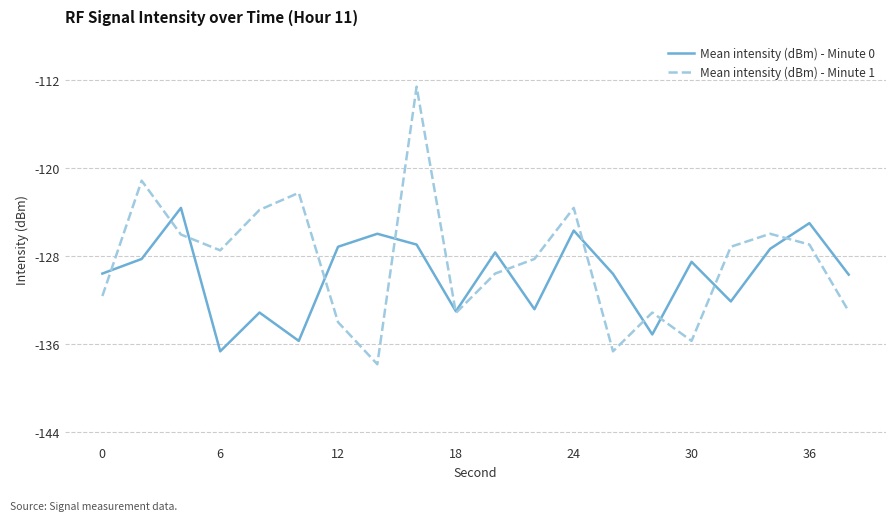

What is the maximum value shown in the chart?

-112.6